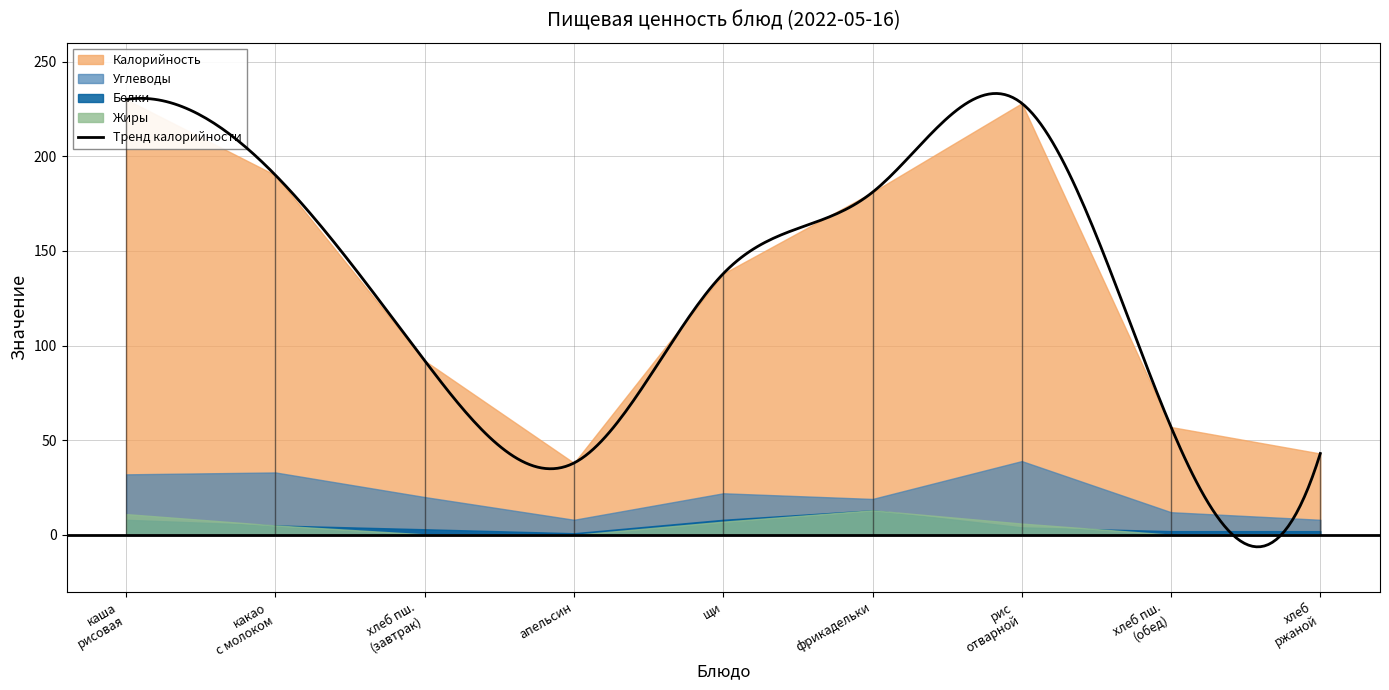

In Белки, how many points are higher than both neighbors (excluding endpoints)?

1